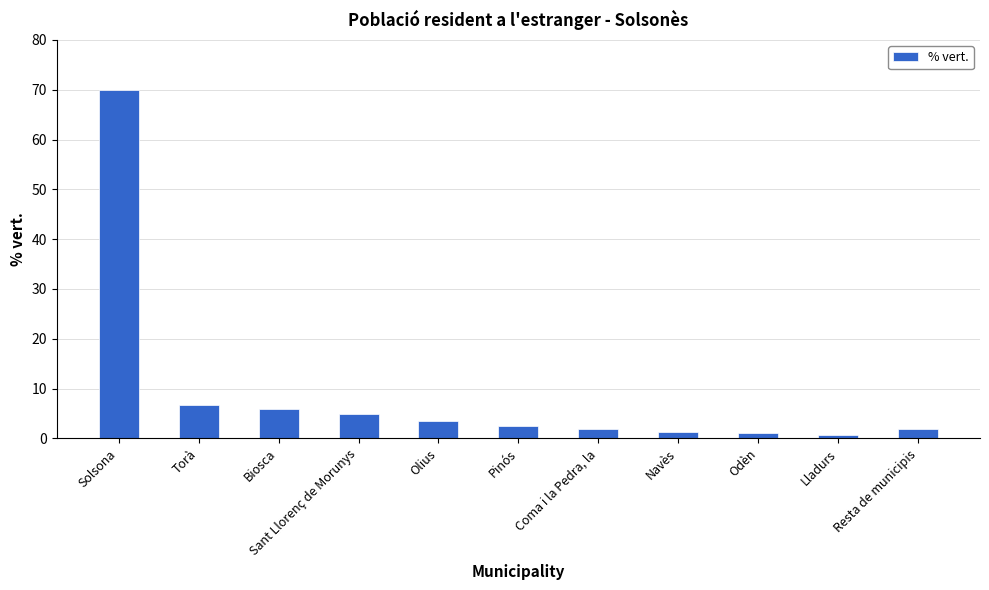

How many bars are there in total?

11